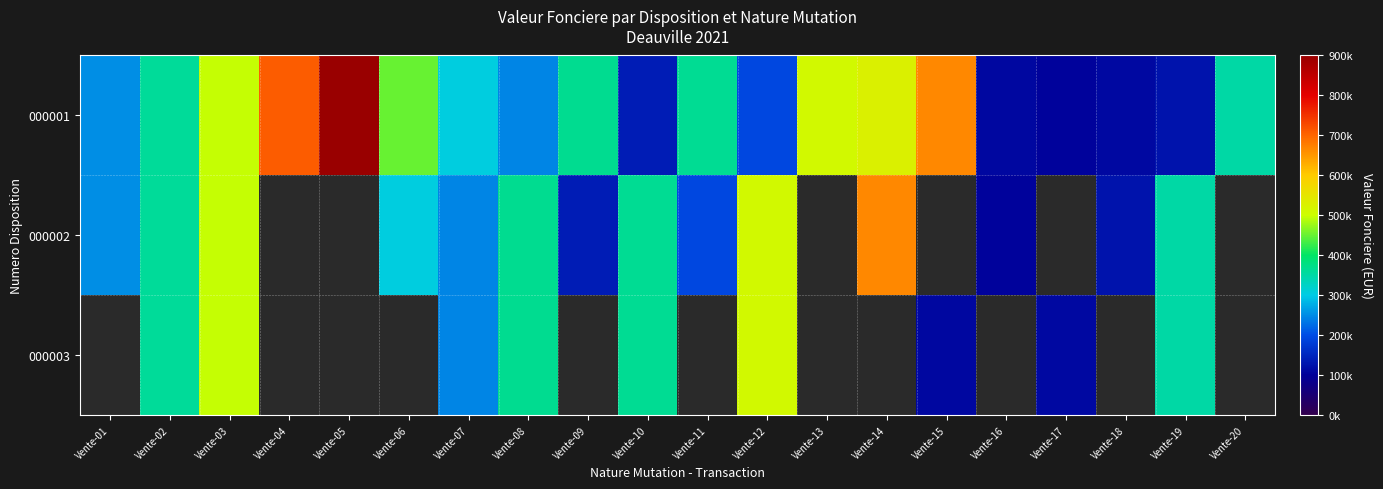

Which category has the highest value across all series?

Vente-05